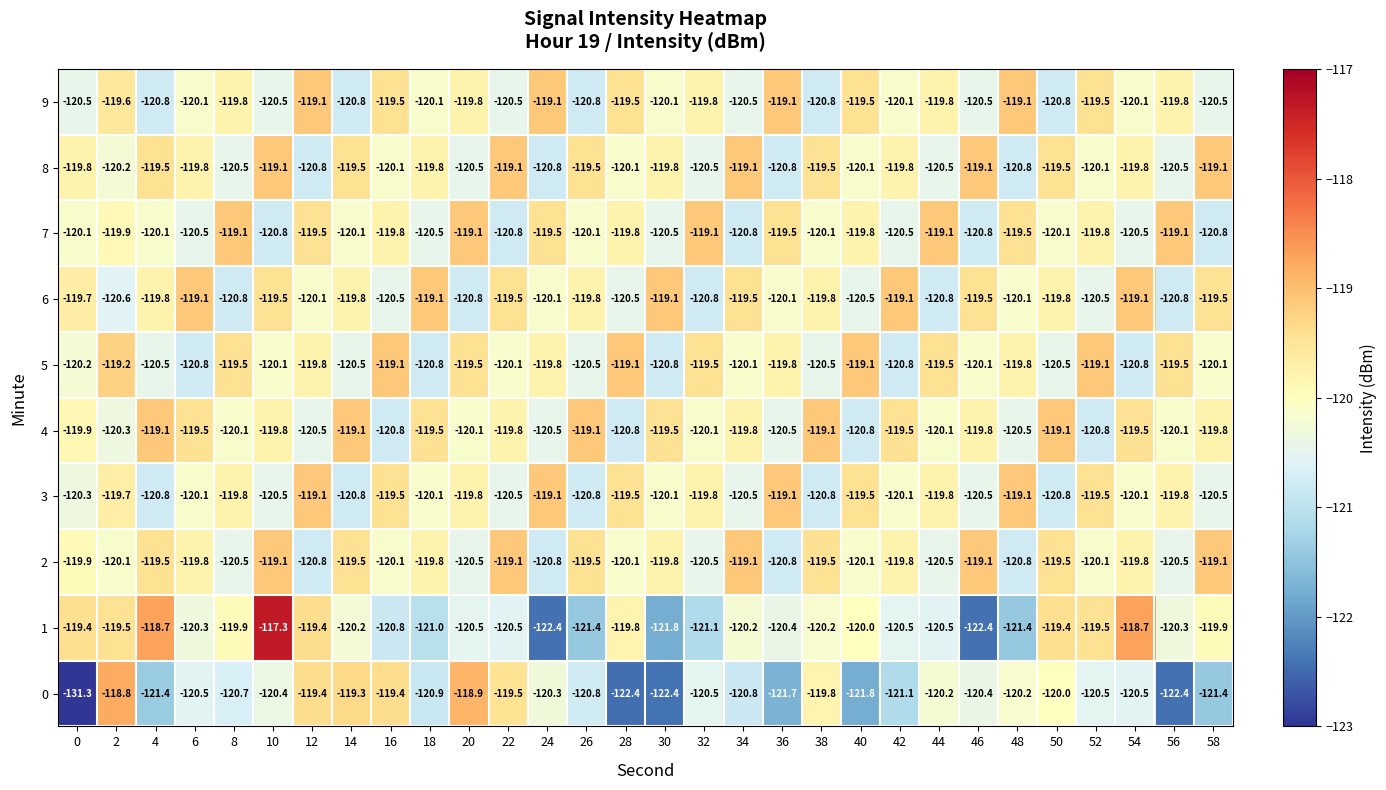

What is the average value of the 3 series?

-120.0